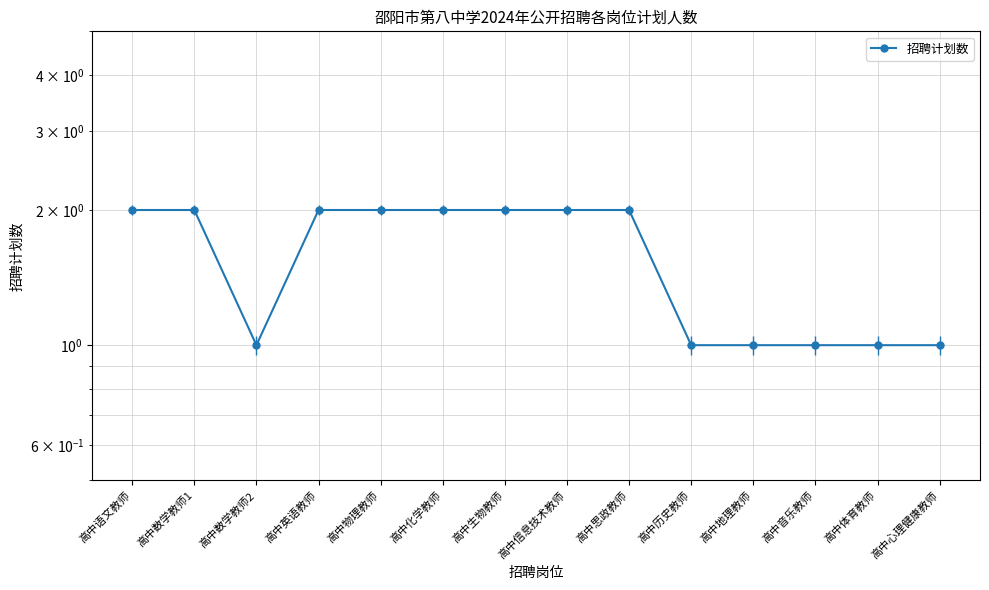

How many lines are shown in the chart?

1